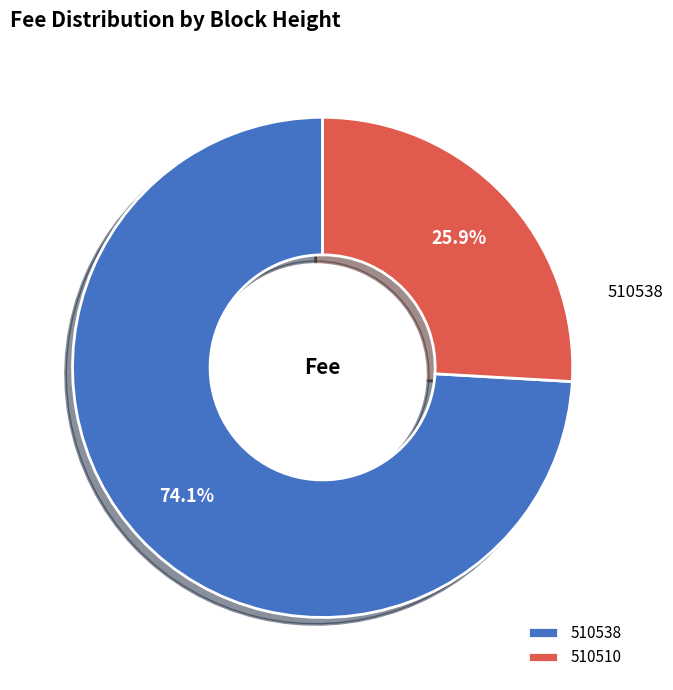

The 510510 slice represents 26% of the pie. True or false?

True